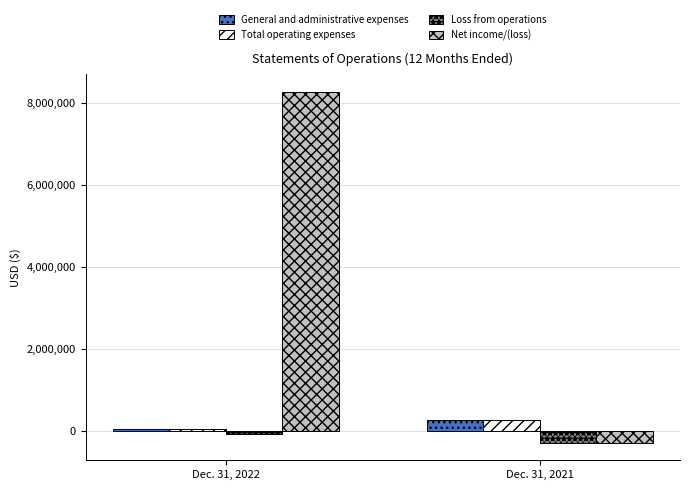

At how many categories does at least one series exceed 3368591?

1